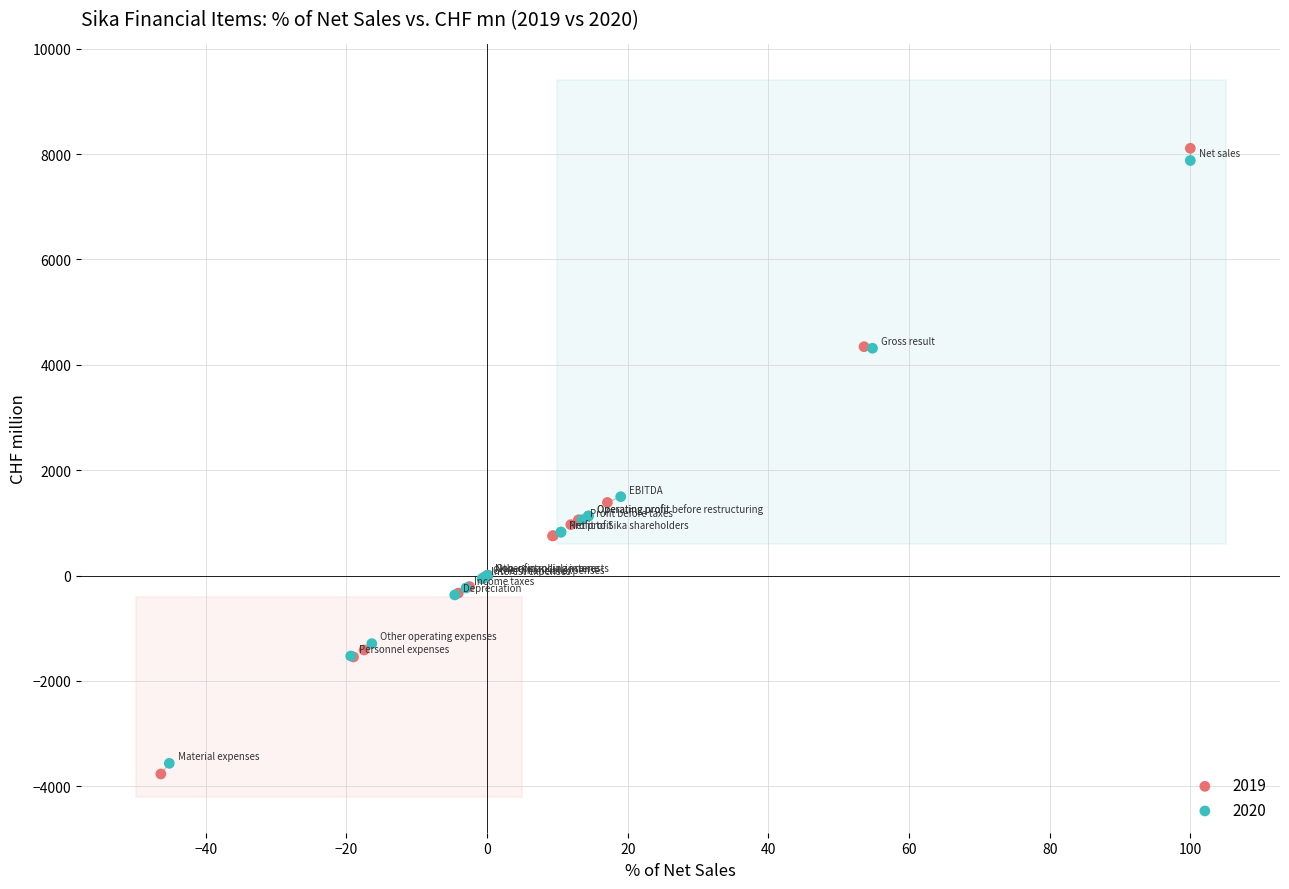

Which series reaches the maximum Y coordinate?

2019